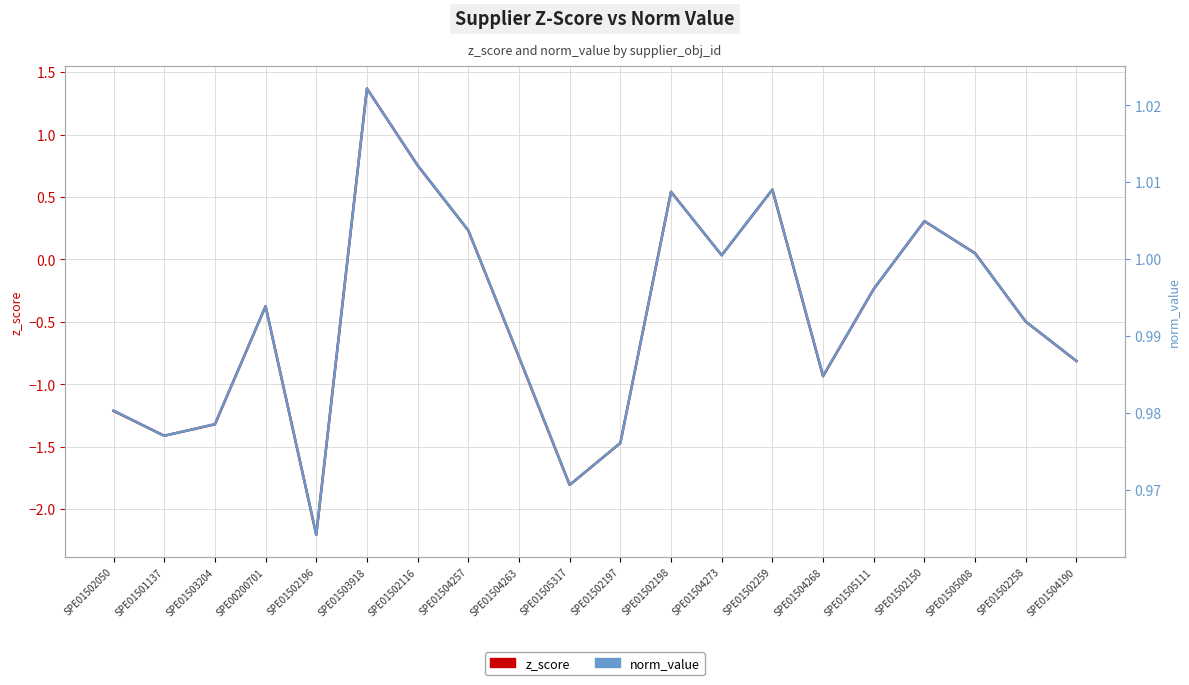

What are all the series names shown in the legend?

z_score, norm_value